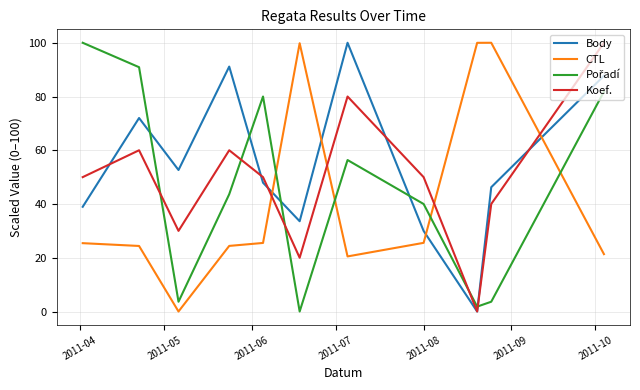

Which series has the largest total across all categories?

Body